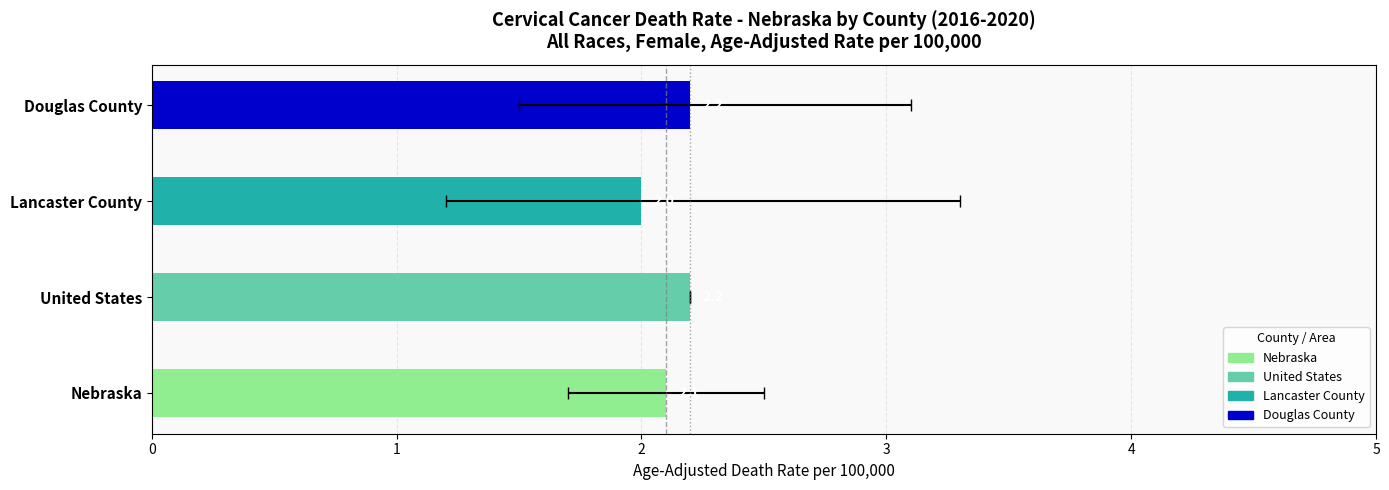

The Lower CI (Rate) series shows 1.7 at Nebraska. True or false?

True